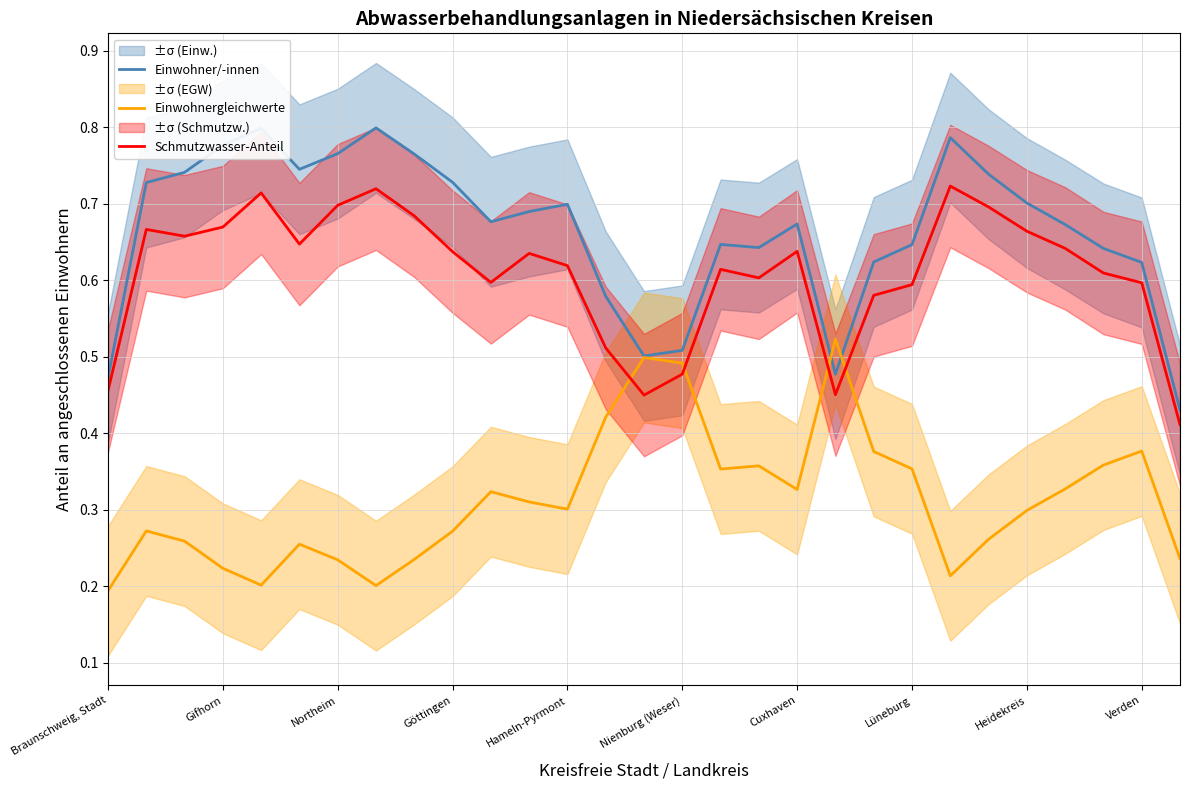

True or false: Schmutzwasser-Anteil and Einwohner/-innen cross at least once.

False